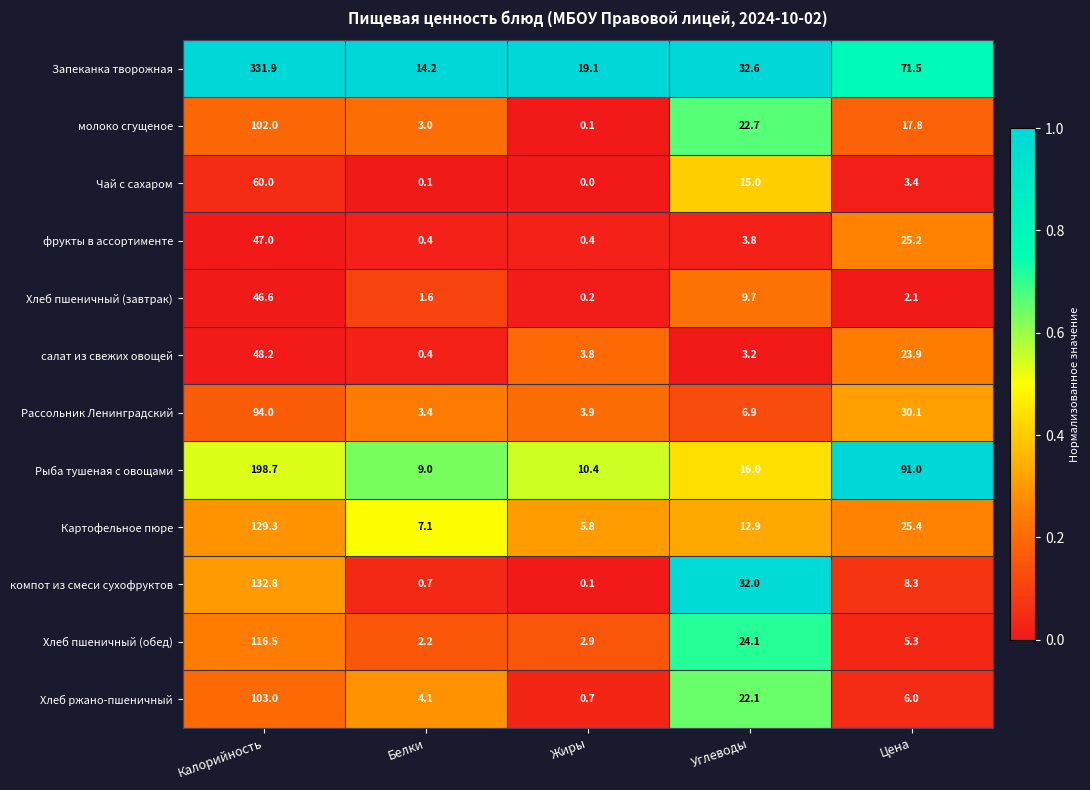

Which series has the largest total across all categories?

Запеканка творожная